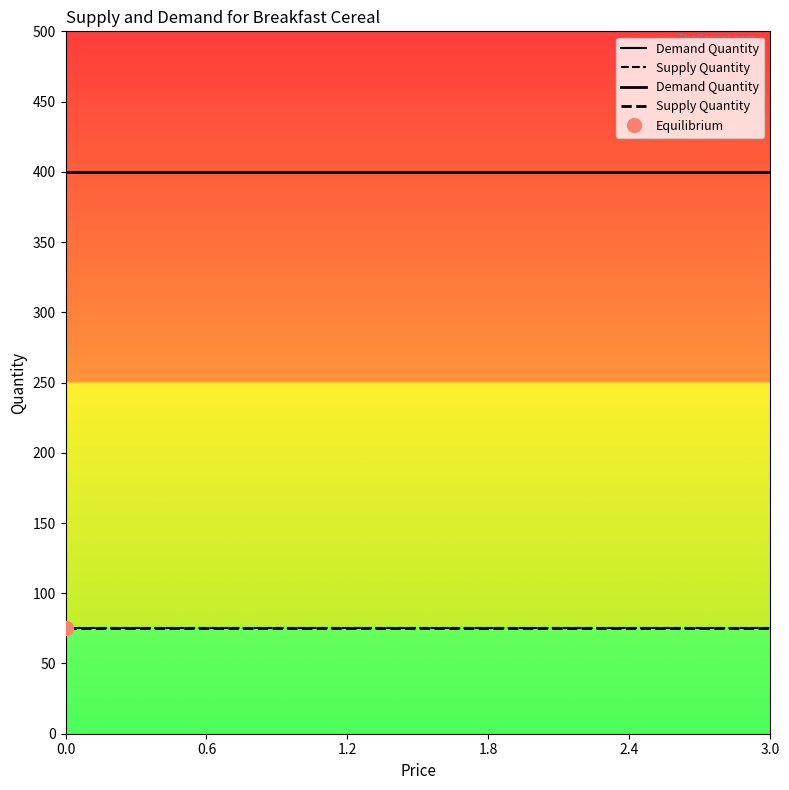

Rank the series by their average value, from highest to lowest.

Demand Quantity, Supply Quantity